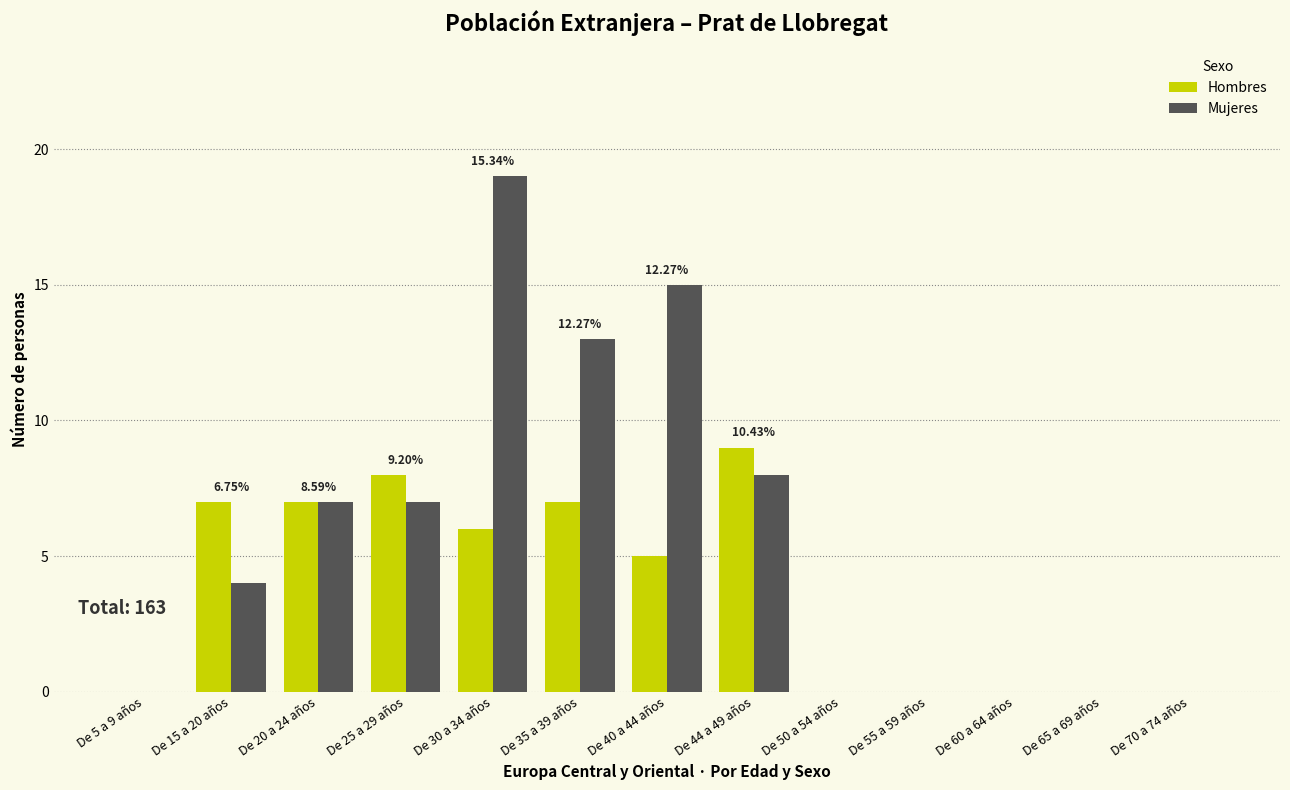

Which series changed the most between De 25 a 29 años and De 50 a 54 años?

Hombres